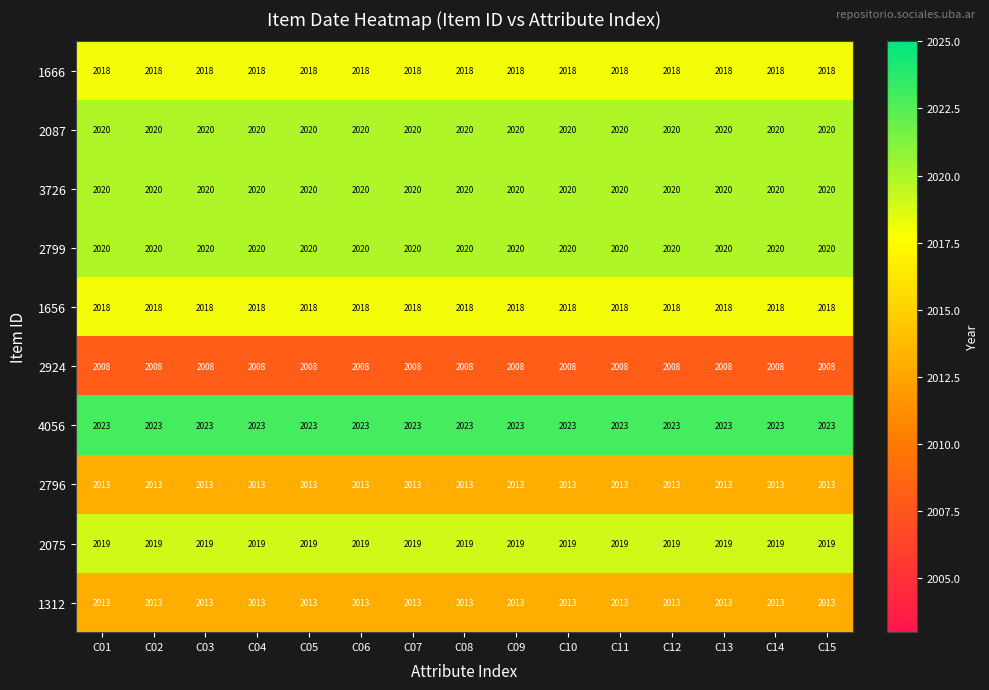

What is the minimum value for 1666?

2018